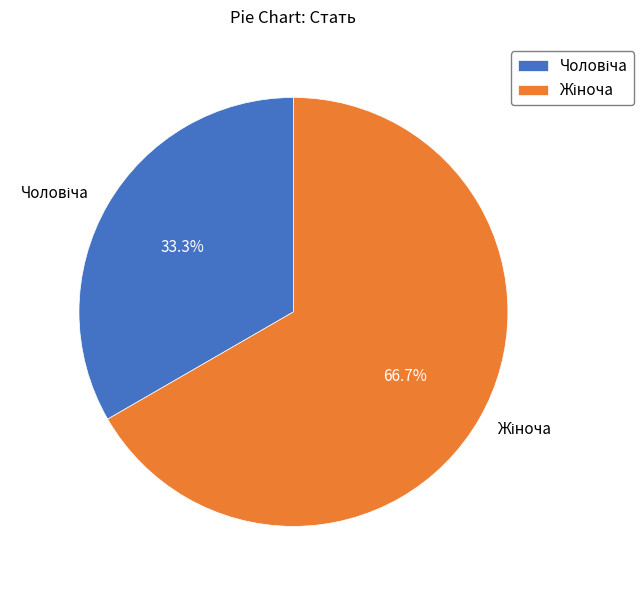

Is there any slice that represents more than half of the pie?

Yes